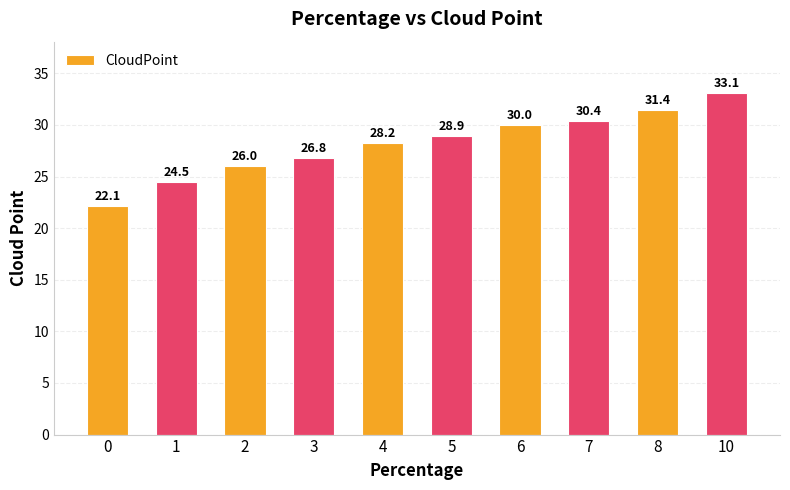

Reading right to left, transcribe all the data shown in this chart.

33.1	31.4	30.4	30.0	28.9	28.2	26.8	26.0	24.5	22.1